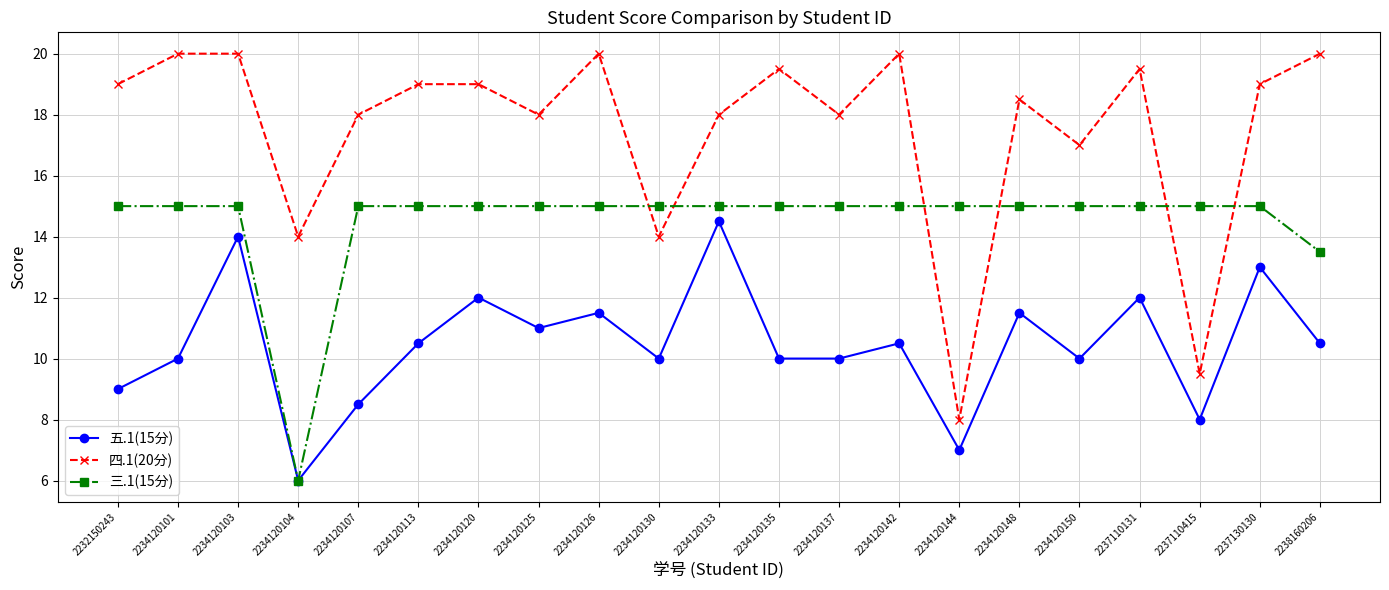

Reading left to right, extract all data points from this chart.

五.1(15分): 9.0	10.0	14.0	6.0	8.5	10.5	12.0	11.0	11.5	10.0	14.5	10.0	10.0	10.5	7.0	11.5	10.0	12.0	8.0	13.0	10.5
四.1(20分): 19.0	20.0	20.0	14.0	18.0	19.0	19.0	18.0	20.0	14.0	18.0	19.5	18.0	20.0	8.0	18.5	17.0	19.5	9.5	19.0	20.0
三.1(15分): 15.0	15.0	15.0	6.0	15.0	15.0	15.0	15.0	15.0	15.0	15.0	15.0	15.0	15.0	15.0	15.0	15.0	15.0	15.0	15.0	13.5